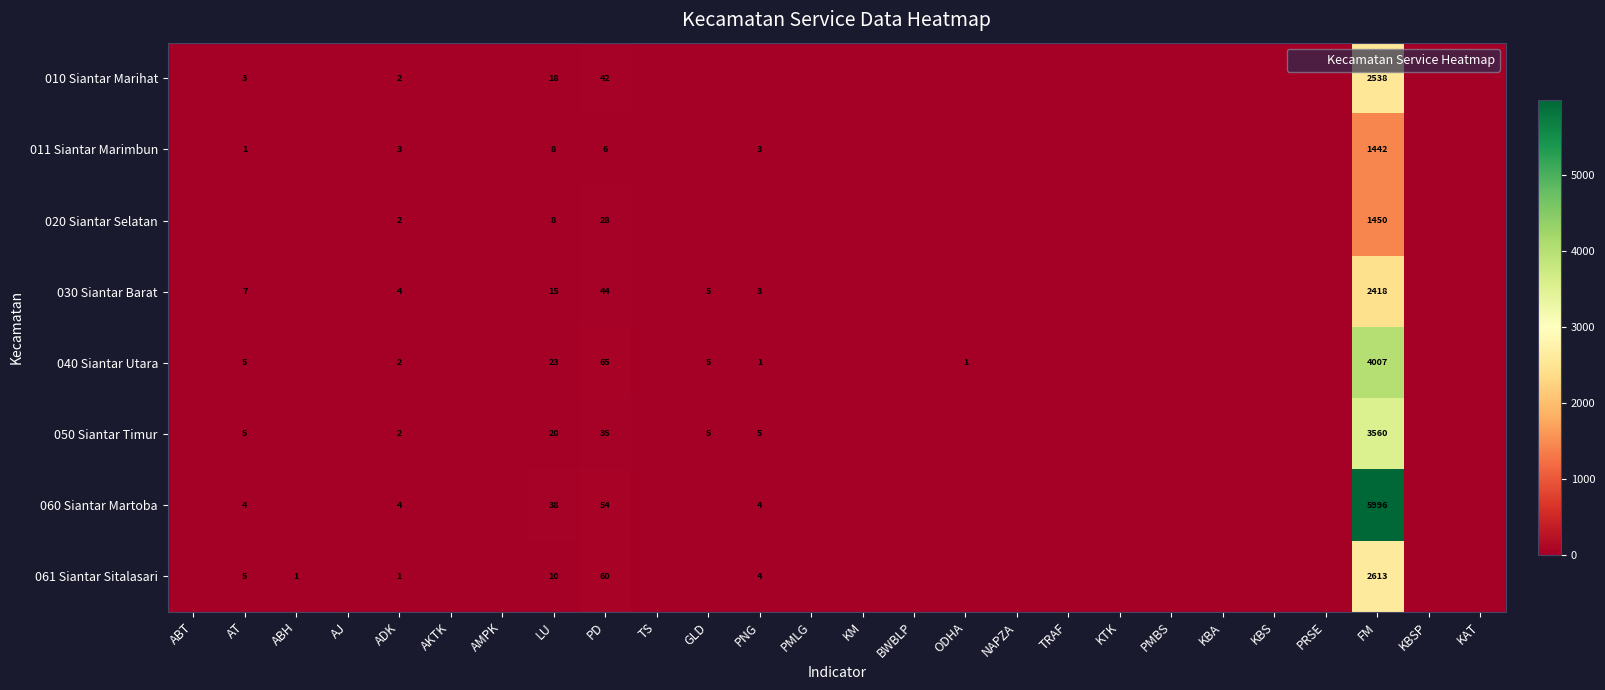

Count the number of data series in this chart.

8